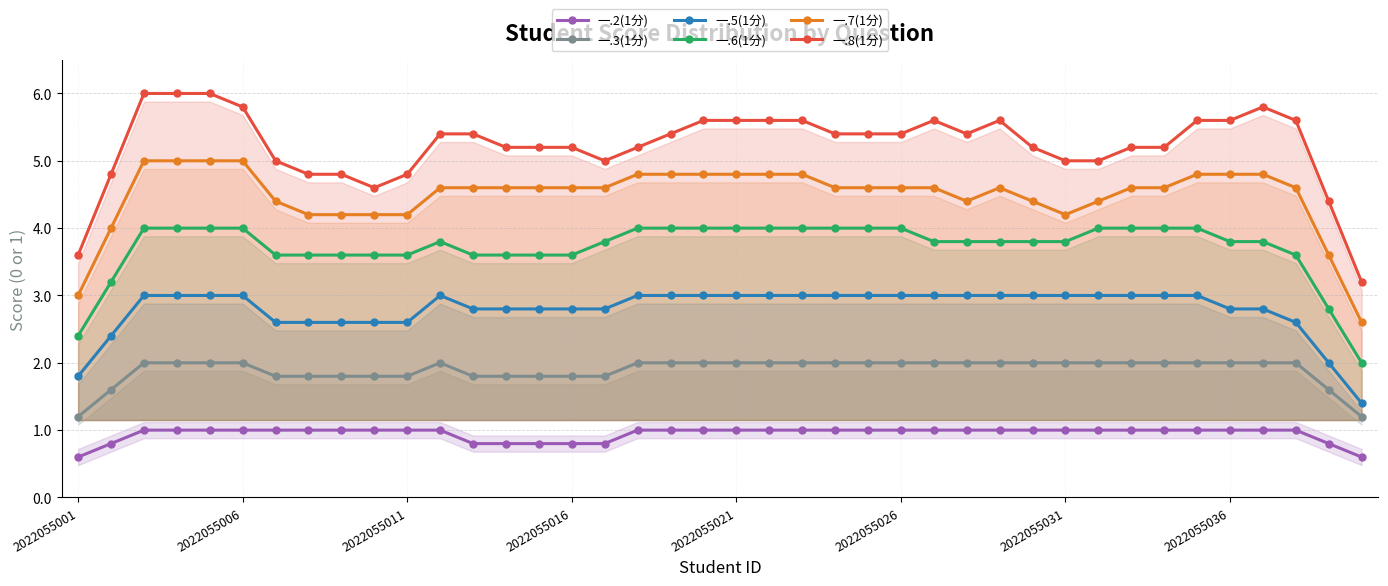

What is the maximum value for 一.6(1分)?

4.0